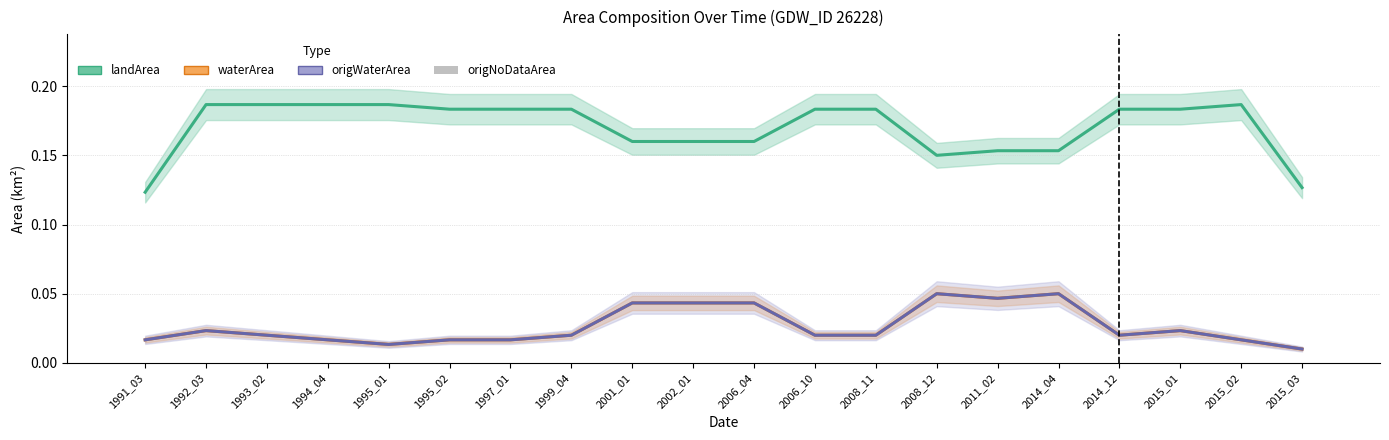

What is the sum of the origWaterArea values at 2001_01 and 2008_12?

0.1